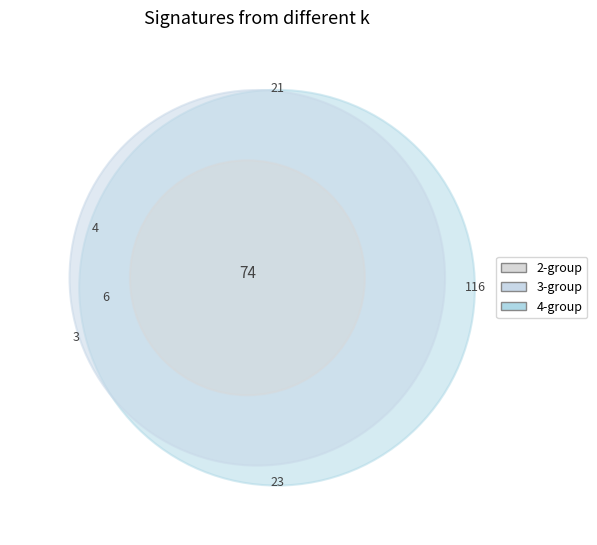

The Derivados del Petróleo slice represents 8% of the pie. True or false?

False